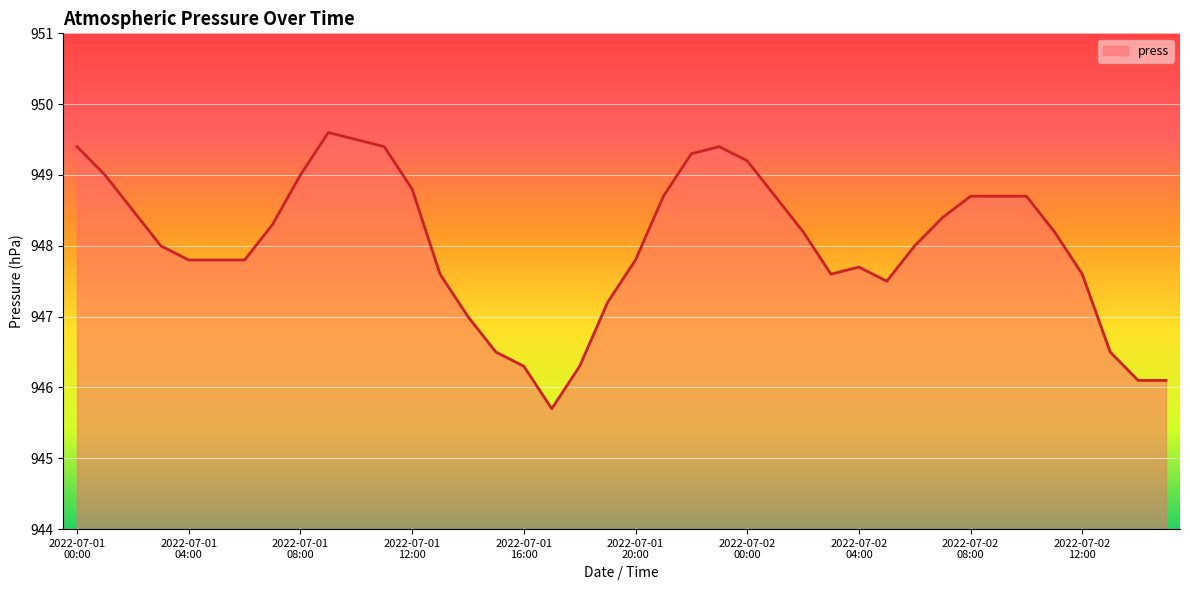

What is the greatest value displayed?

949.6